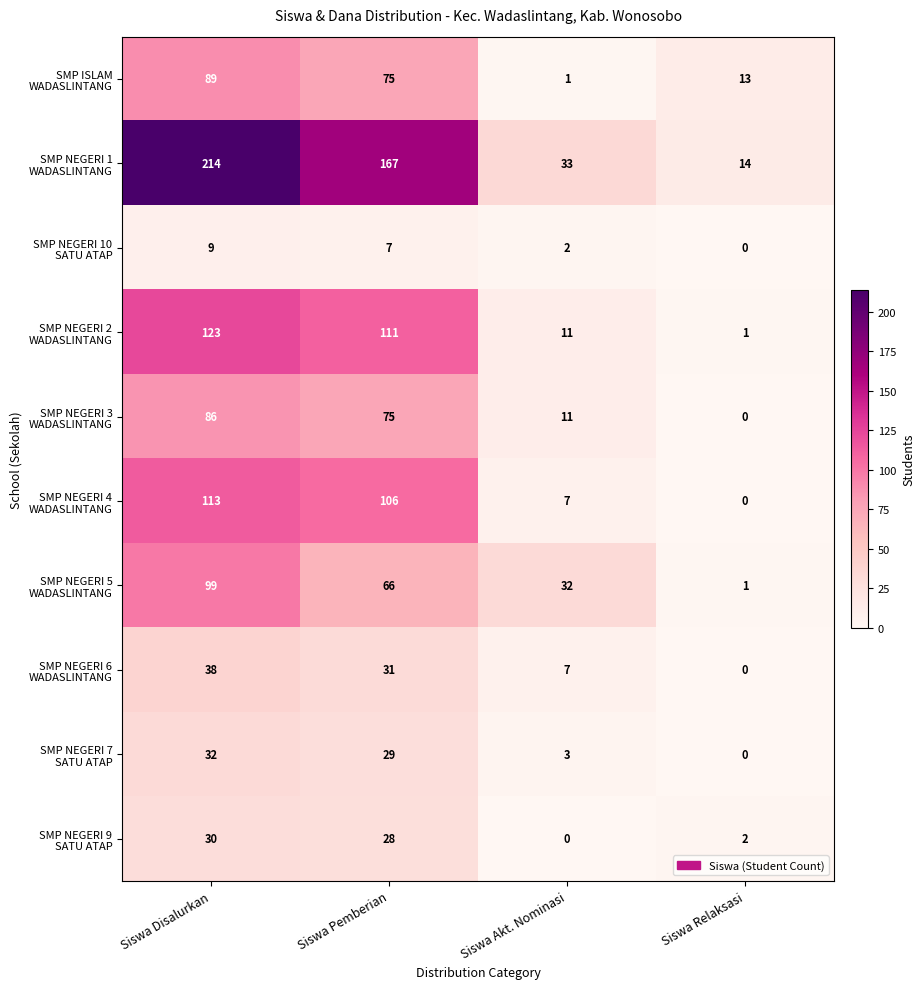

Which category has the highest value across all series?

Siswa Disalurkan